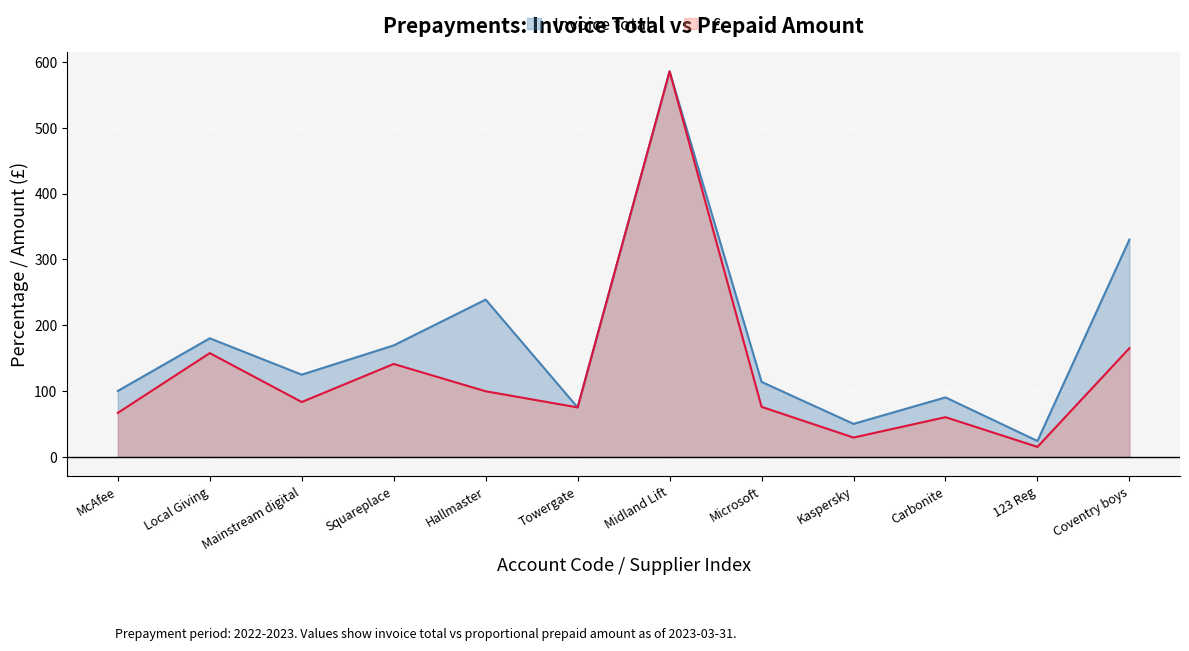

Which series changed the most between McAfee and Microsoft?

Invoice total